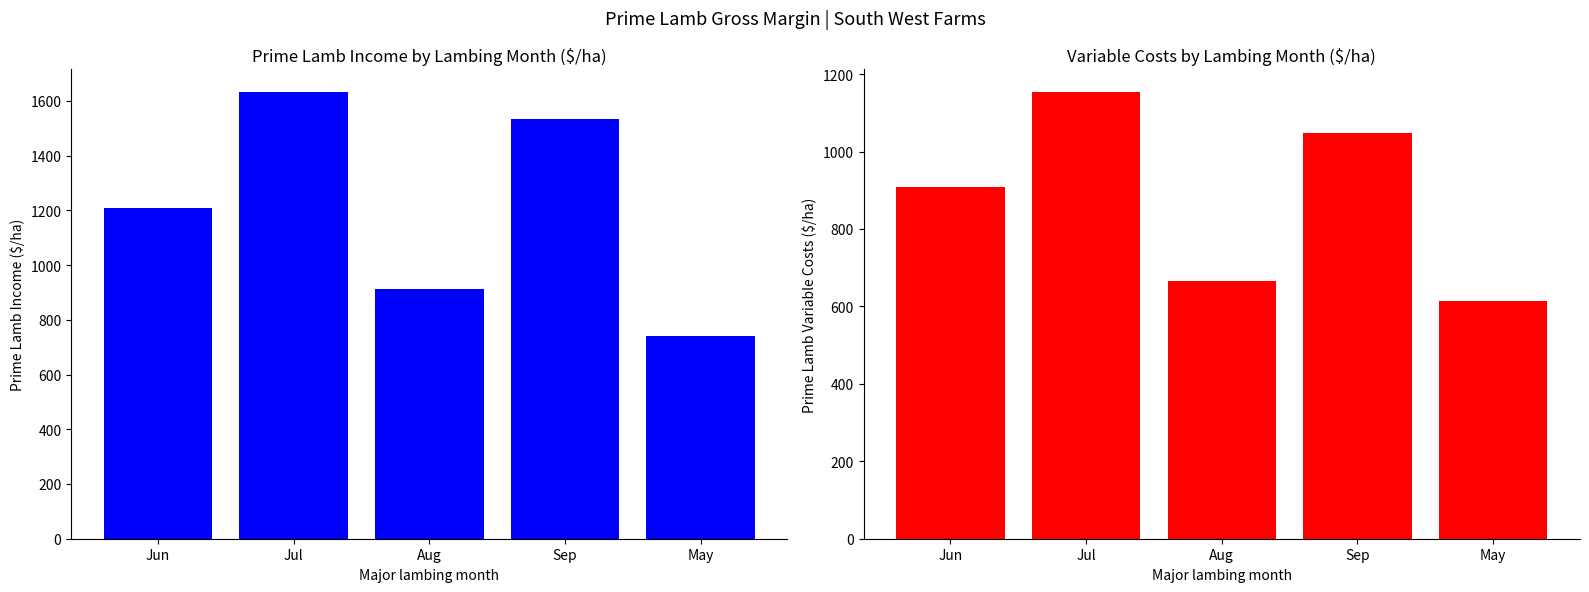

What is the spread (max minus min) of values at May?

125.0